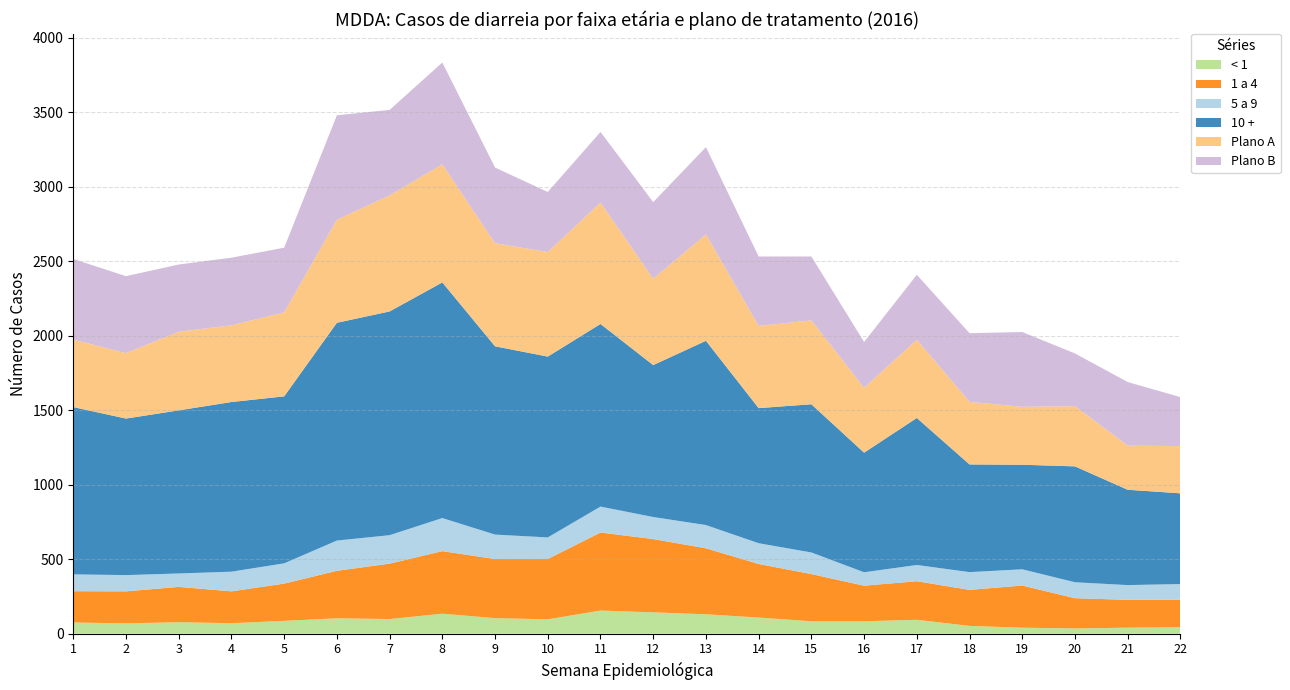

Reading left to right, extract all data points from this chart.

< 1: 1=75	2=69	3=77	4=70	5=86	6=103	7=98	8=134	9=104	10=96	11=155	12=143	13=130	14=108	15=83	16=83	17=93	18=52	19=40	20=35	21=40	22=43
1 a 4: 1=210	2=215	3=237	4=214	5=250	6=319	7=372	8=420	9=397	10=405	11=524	12=492	13=443	14=360	15=317	16=239	17=259	18=242	19=283	20=203	21=187	22=184
5 a 9: 1=113	2=109	3=90	4=132	5=136	6=203	7=191	8=222	9=164	10=145	11=174	12=148	13=156	14=139	15=145	16=90	17=109	18=119	19=109	20=107	21=99	22=106
10 +: 1=1123	2=1051	3=1095	4=1139	5=1121	6=1462	7=1502	8=1582	9=1264	10=1214	11=1226	12=1020	13=1237	14=907	15=995	16=803	17=987	18=723	19=702	20=778	21=640	22=609
Plano A: 1=453	2=439	3=528	4=515	5=564	6=692	7=779	8=793	9=692	10=702	11=815	12=580	13=714	14=552	15=563	16=436	17=525	18=420	19=389	20=404	21=296	22=317
Plano B: 1=541	2=517	3=451	4=454	5=434	6=701	7=574	8=683	9=508	10=403	11=474	12=514	13=586	14=466	15=429	16=307	17=436	18=461	19=502	20=354	21=427	22=329